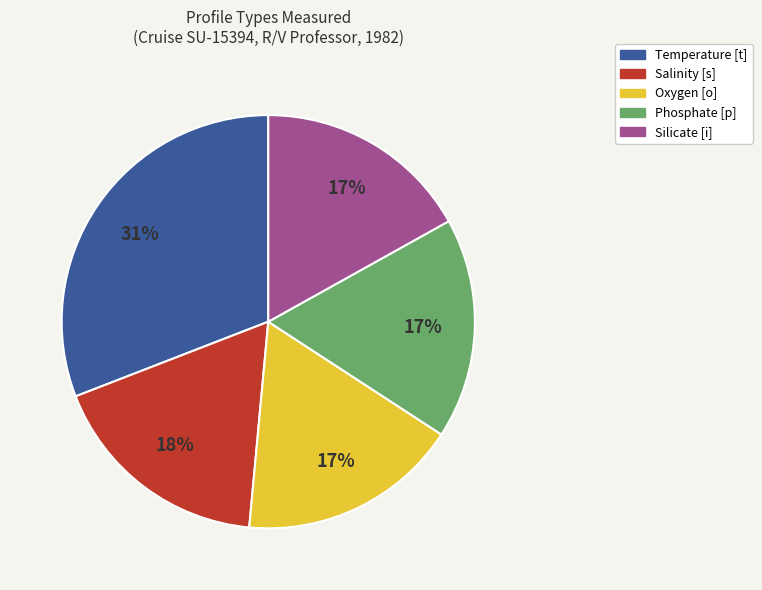

Is it true that Temperature [t] is 20% of the pie?

False